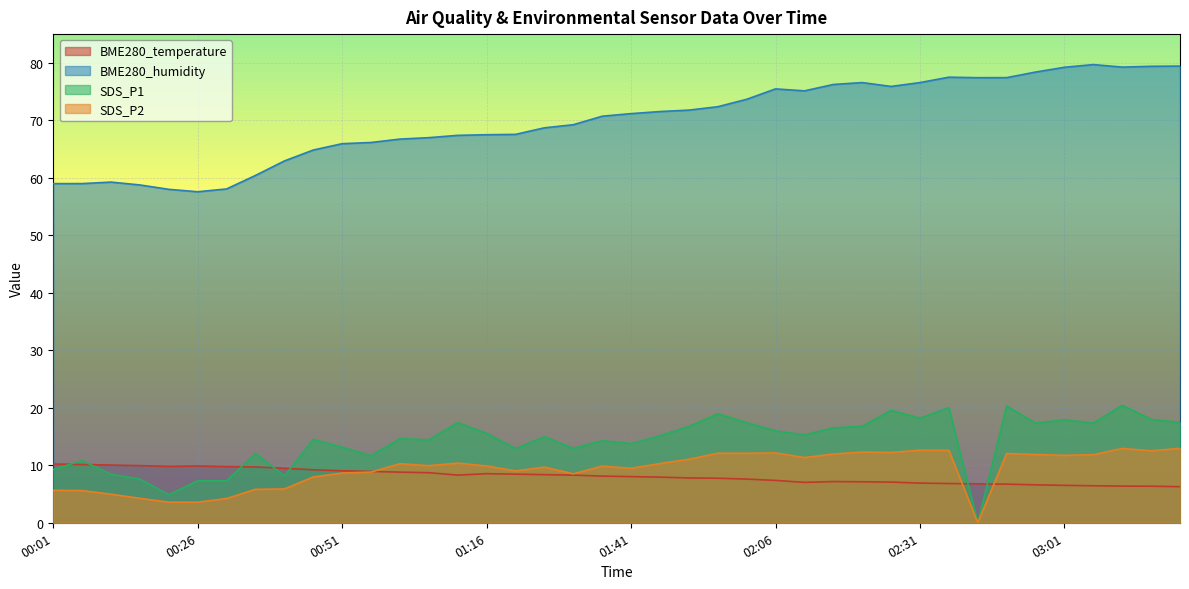

What is the spread (max minus min) of values at 02:06?

68.1